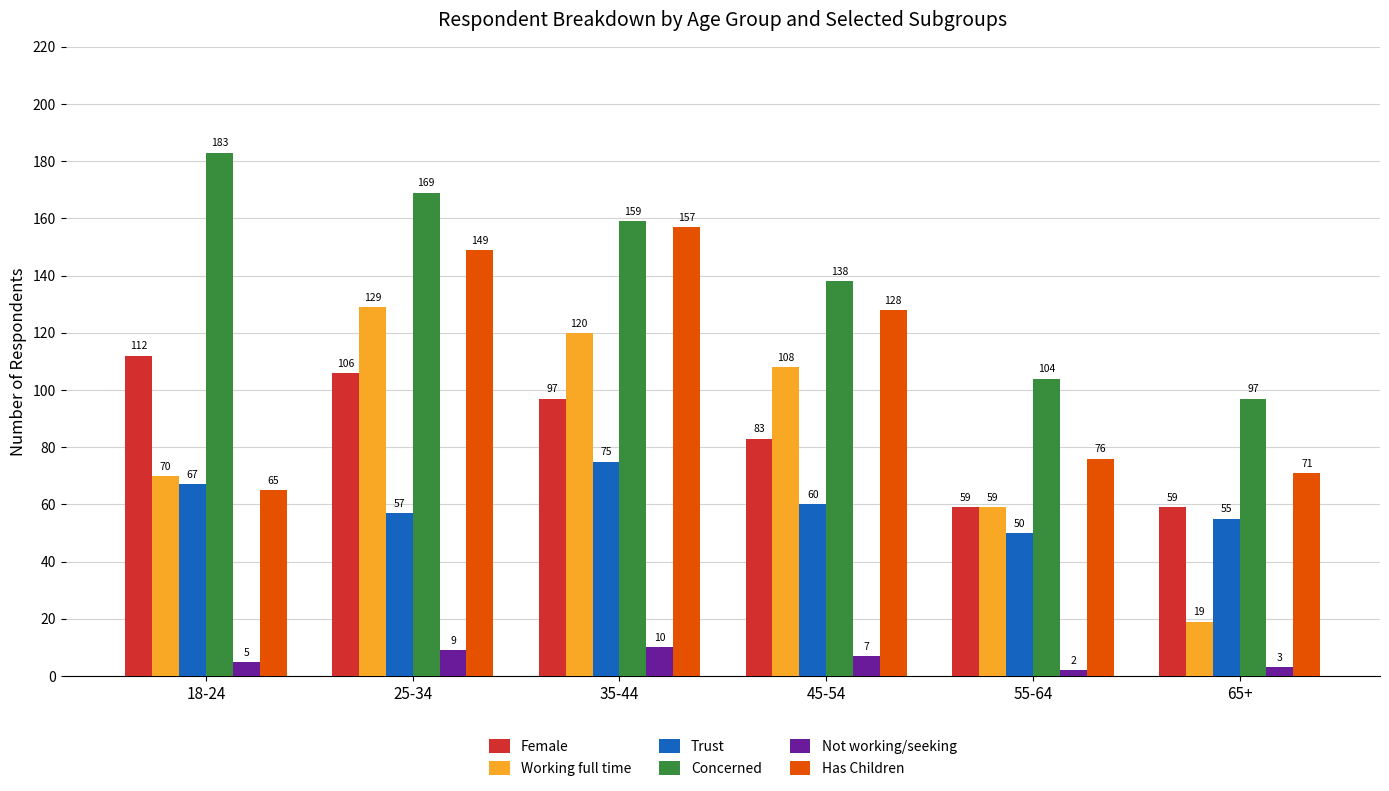

Does the chart contain any negative values?

No